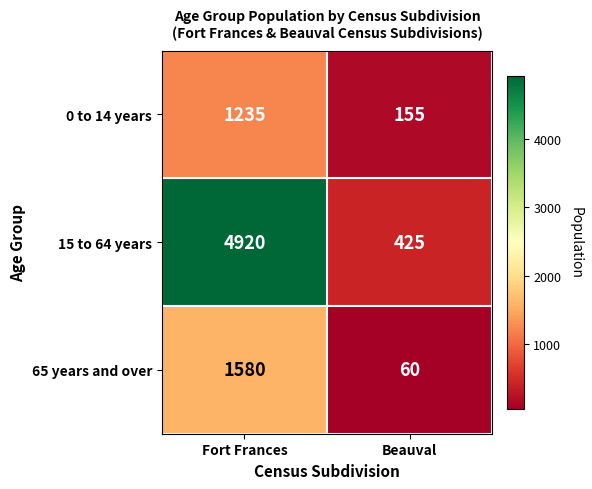

Which series has the largest total across all categories?

15 to 64 years